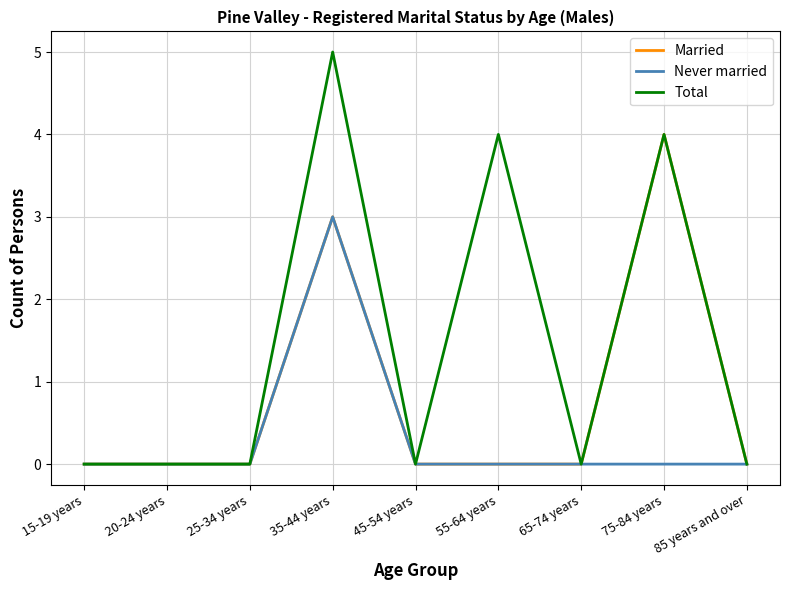

Which series has the largest total across all categories?

Total